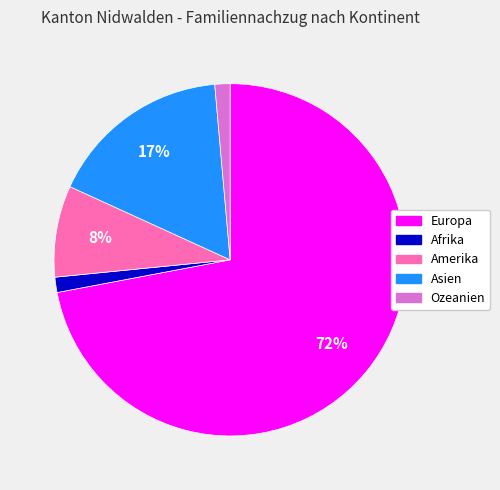

Which slice is the largest?

Europa